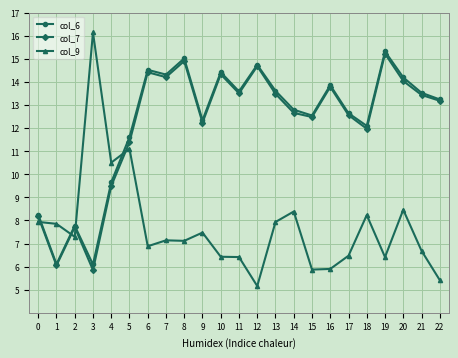

Between which two adjacent categories do col_6 and col_9 first intersect?

0 and 1